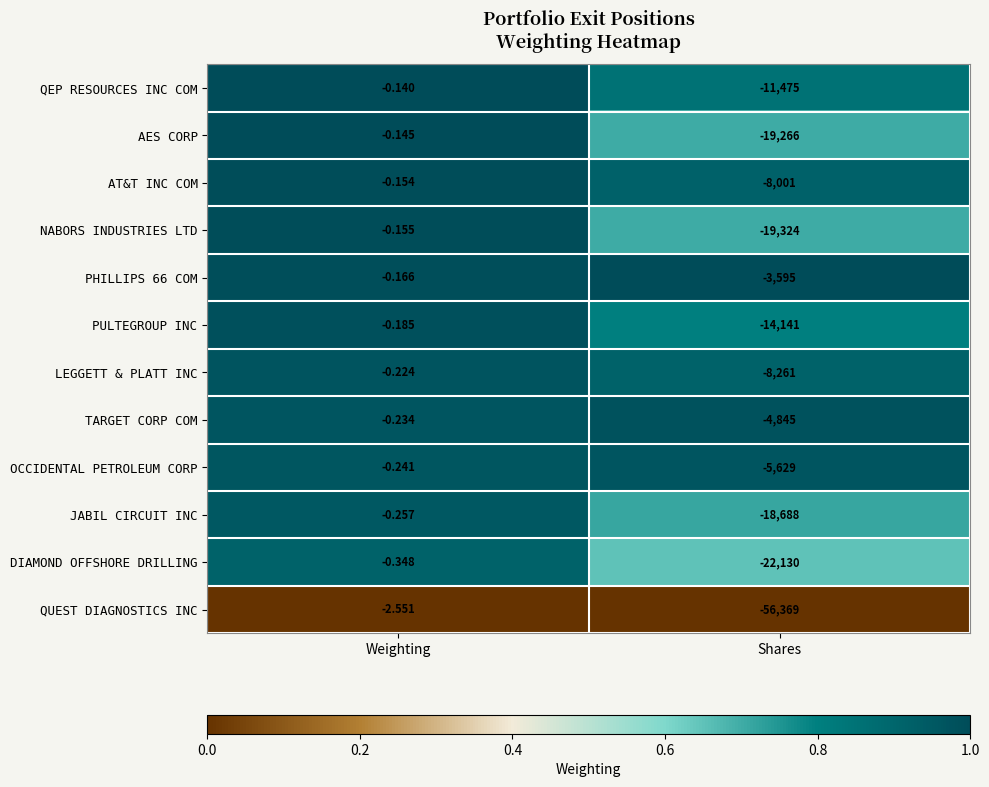

List the labels in order of QUEST DIAGNOSTICS INC value, smallest first.

Shares, Weighting